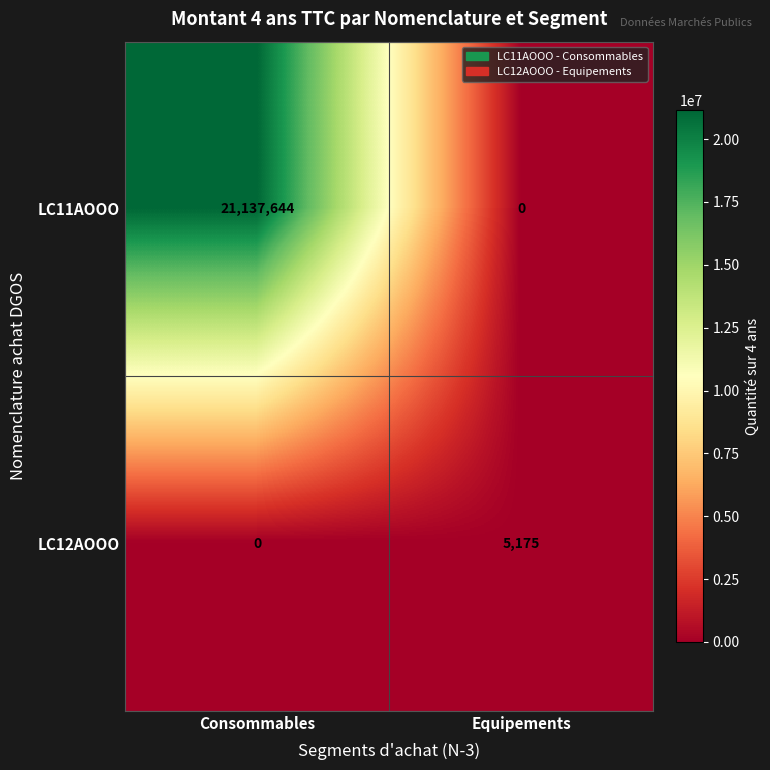

The value of LC11AOOO at Equipements is 8045028. True or false?

False